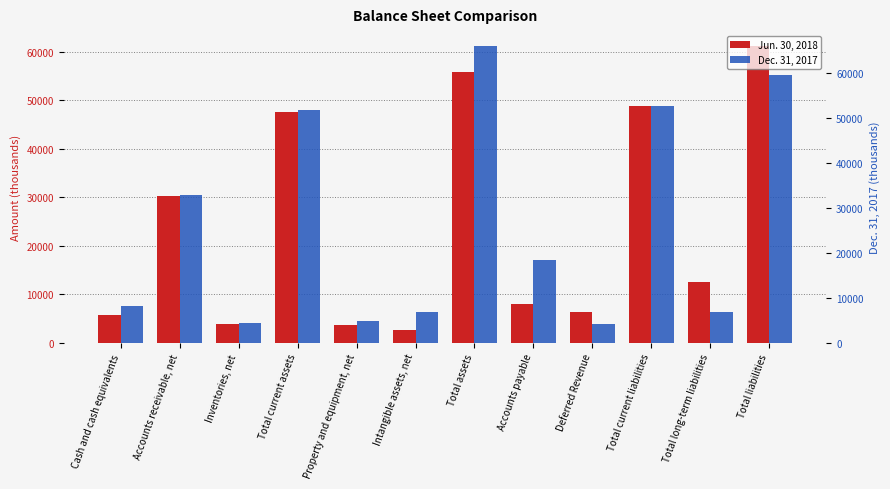

How many bars are there in each group?

2